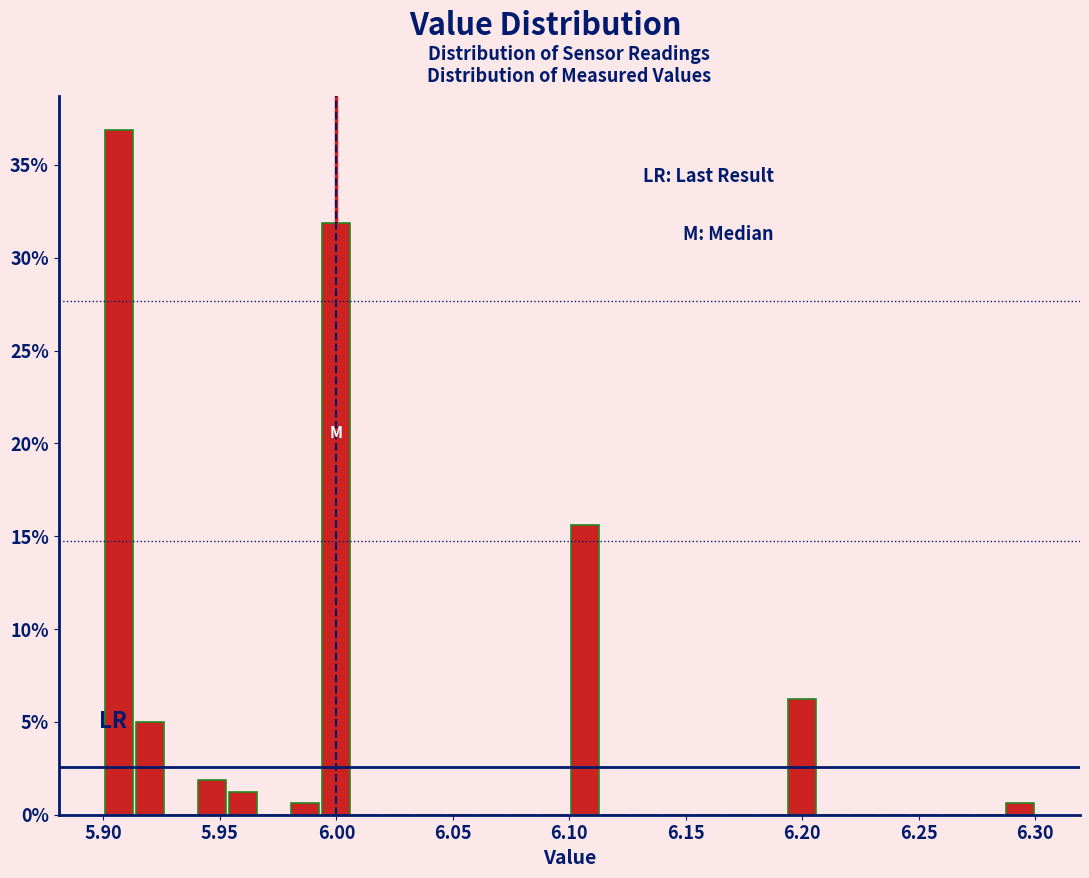

Read against the x-axis, roughly where is the centre of the tallest bar?

5.905